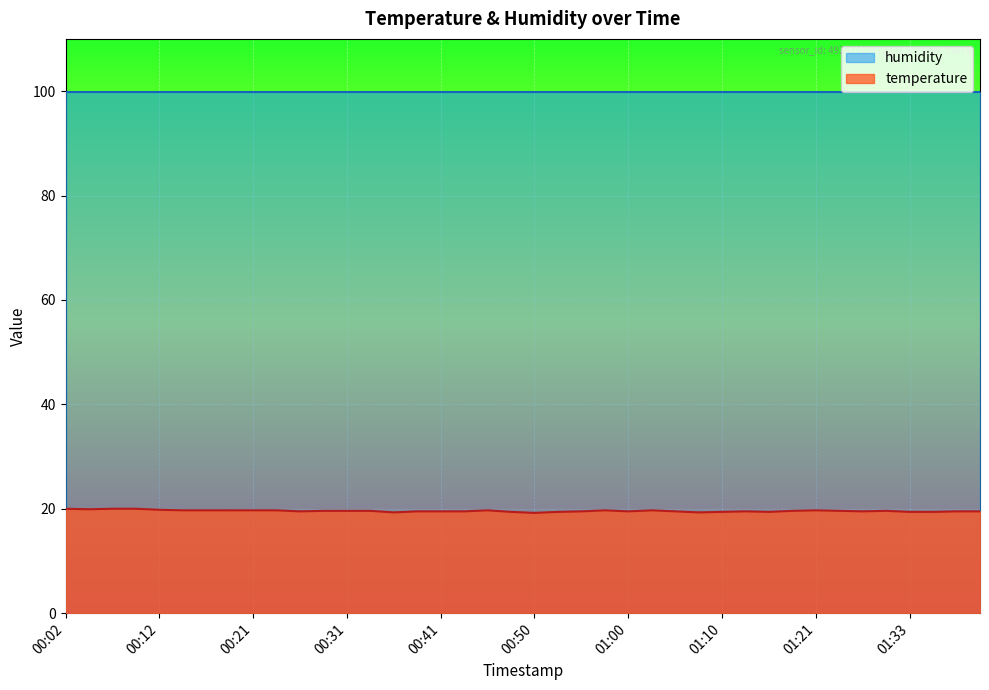

What is the label of the 5th point from the right?

01:28